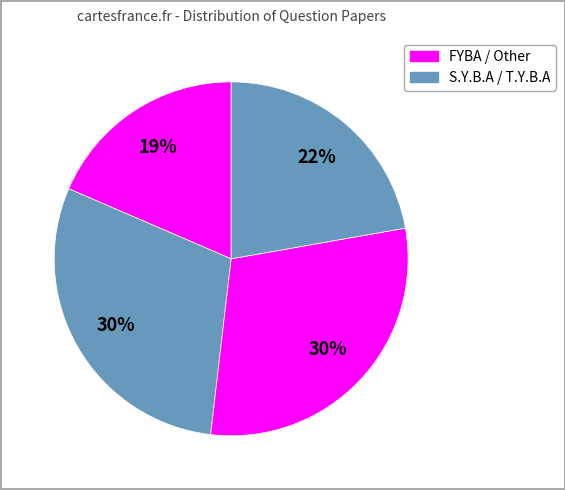

How many segments does this pie chart have?

4